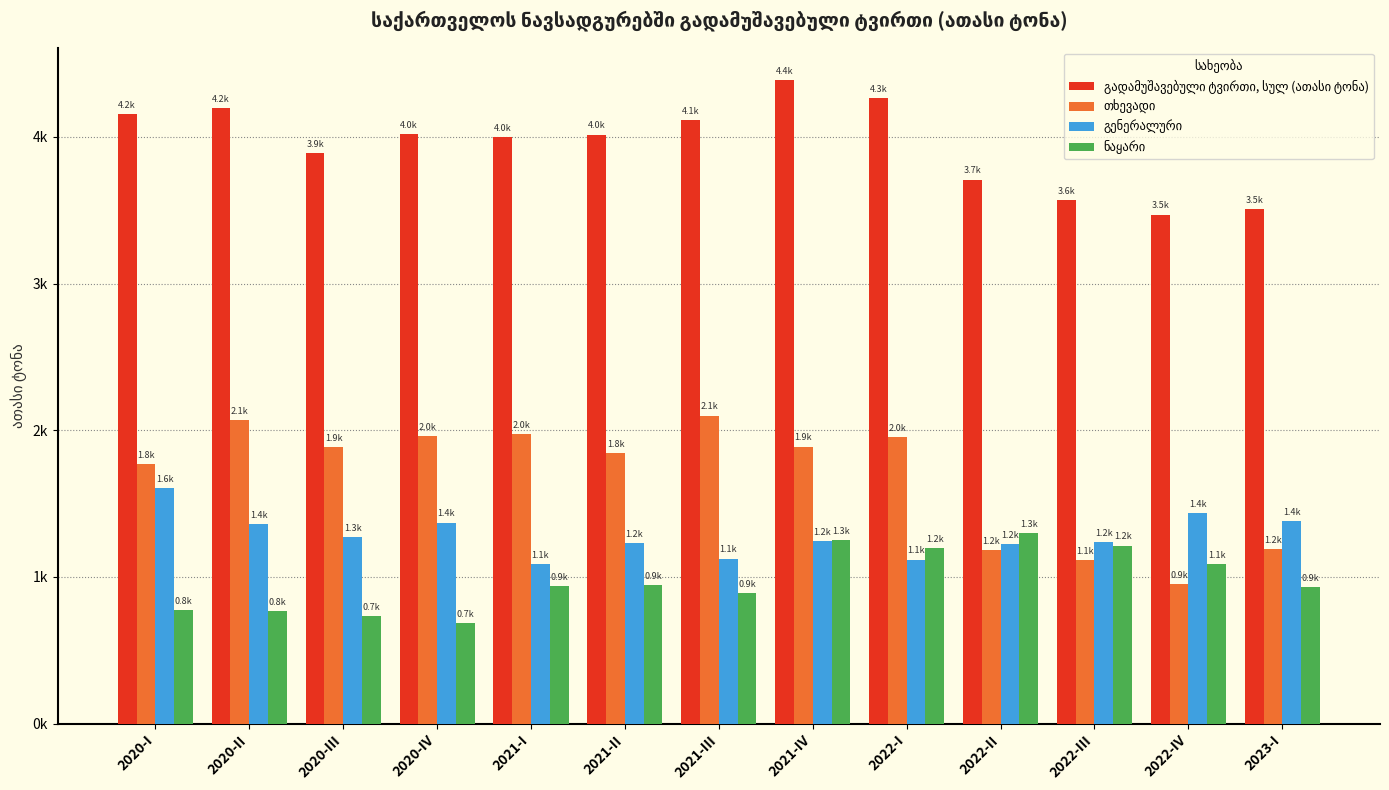

What is the sum of all გადამუშავებული ტვირთი, სულ (ათასი ტონა) values?

51287.2